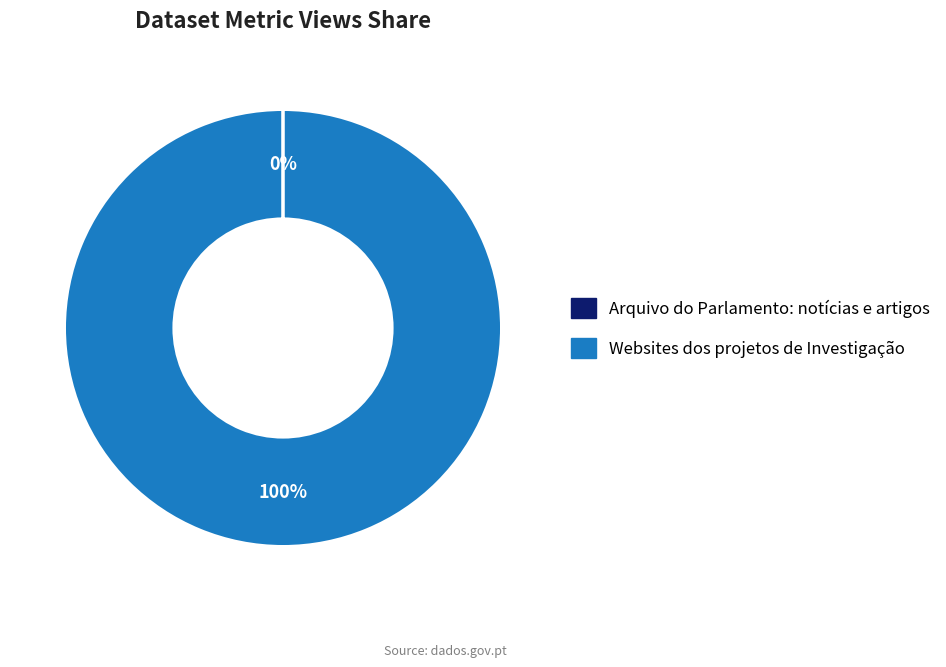

Which slice represents more than half of the pie?

Websites dos projetos de Investigação